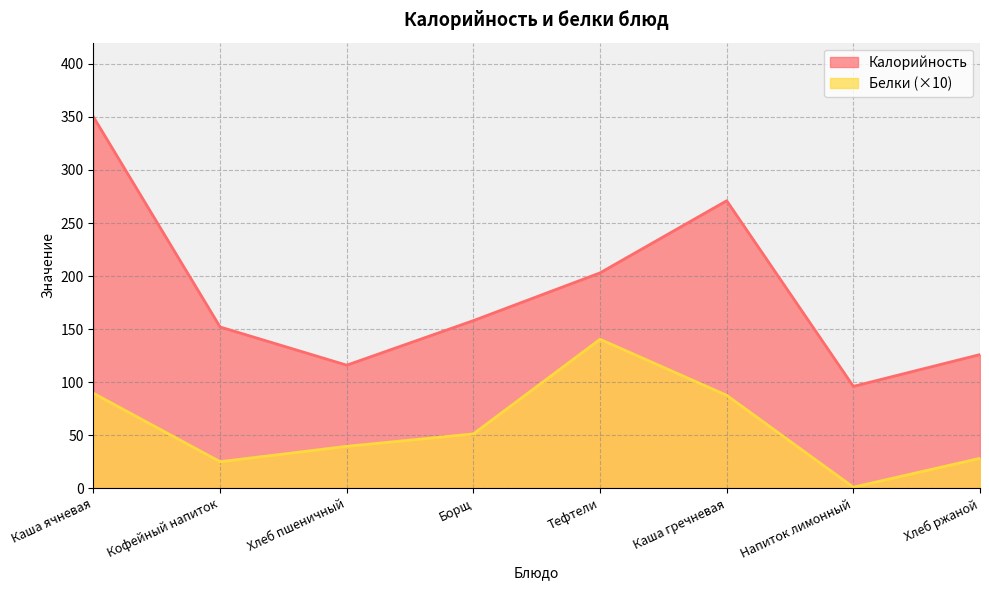

What is the difference between the Калорийность values at Каша гречневая and Хлеб пшеничный?

155.0